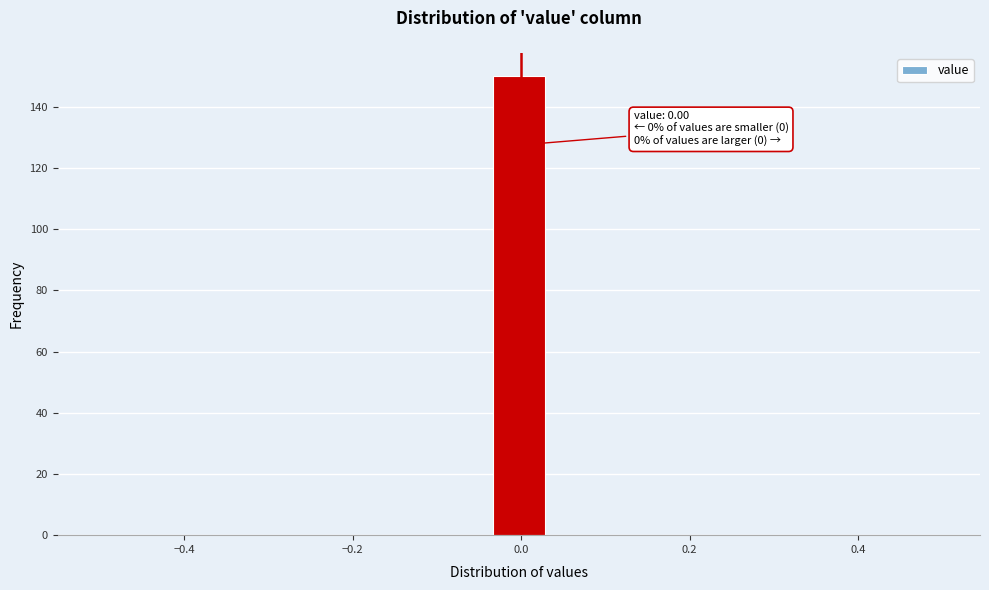

Read against the x-axis, roughly where is the centre of the tallest bar?

0.00